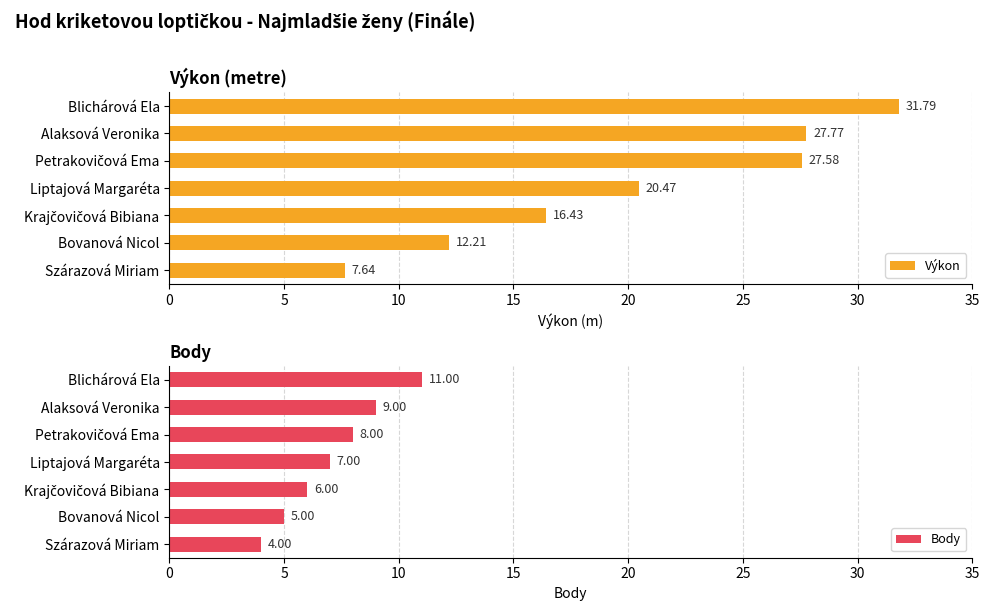

What is the difference between the maximum and second lowest values in the Body series?

6